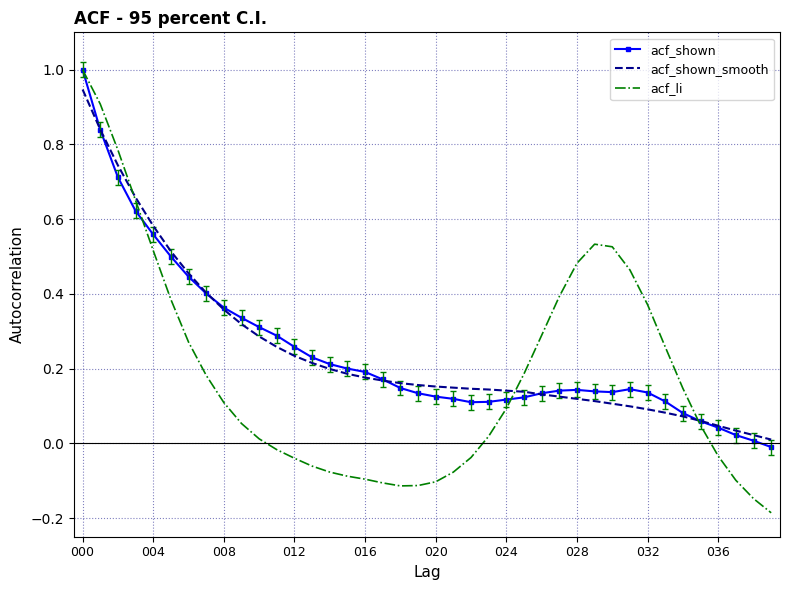

What is the highest value of the acf_li series?

1.0